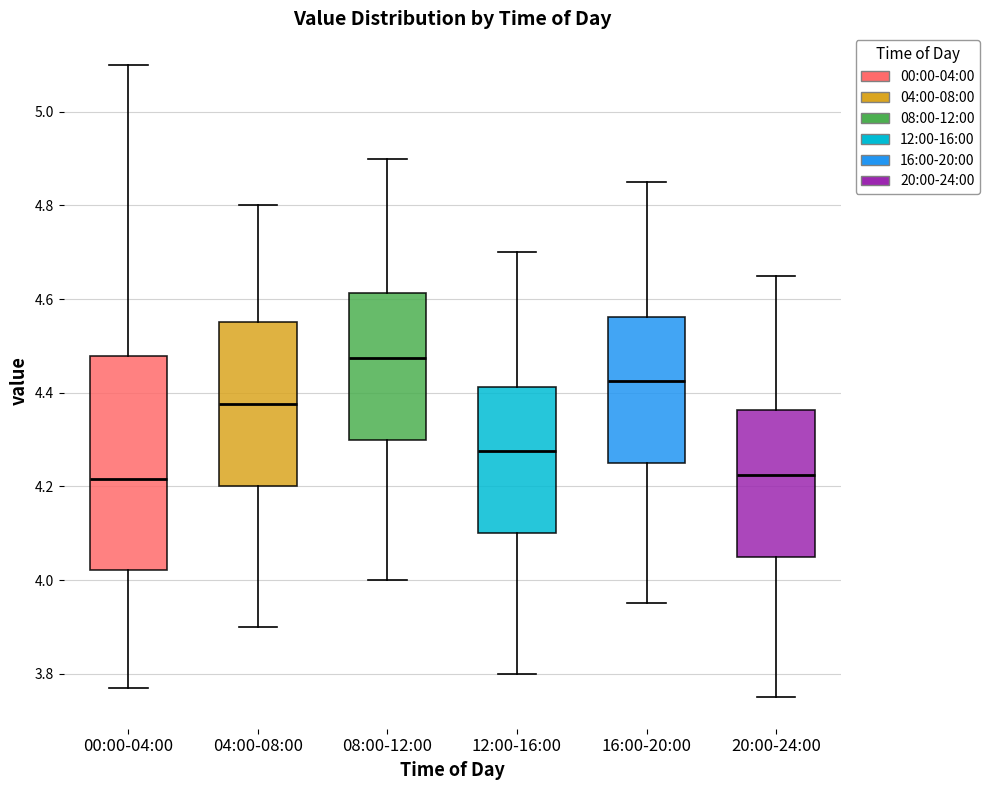

Where does the median line of the box for 08:00-12:00 sit on the y-axis? The values are not printed on the chart, so give them approximately, as read against the axis.

4.48